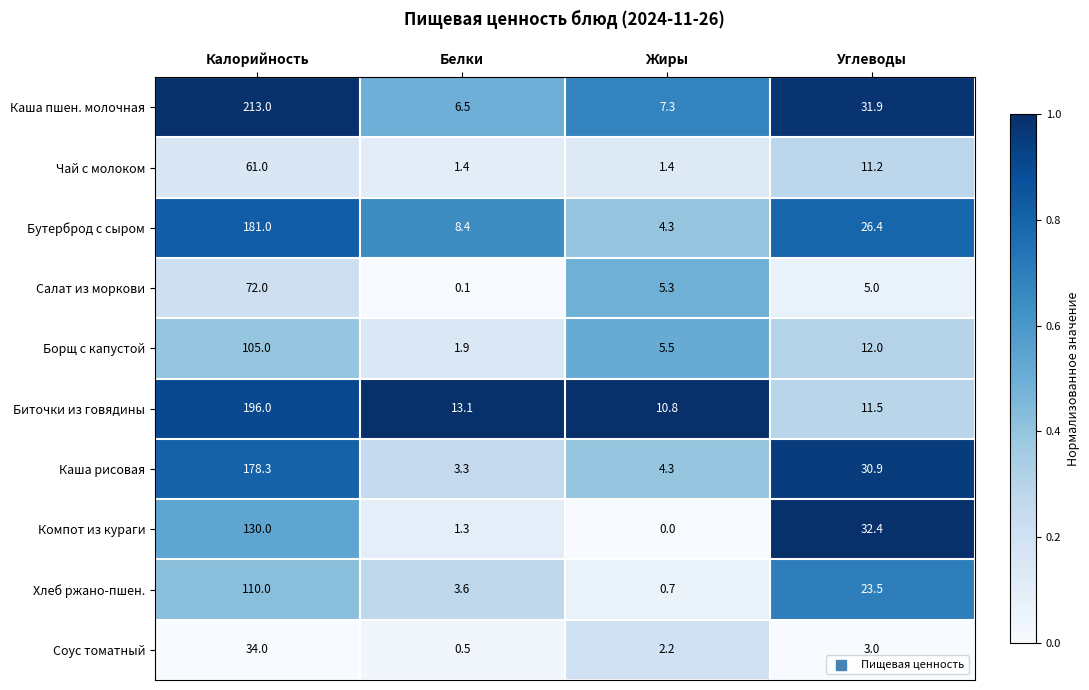

Which series changed the most between Калорийность and Углеводы?

Биточки из говядины